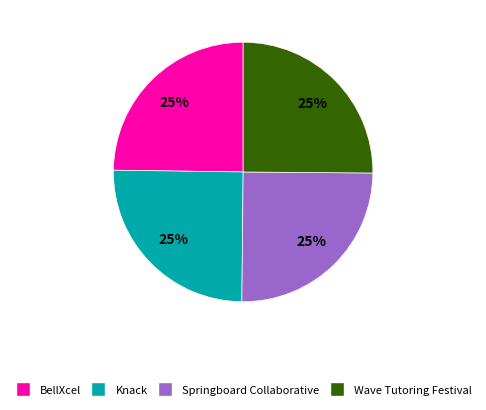

To the nearest percent, what percentage of the pie is BellXcel?

25%